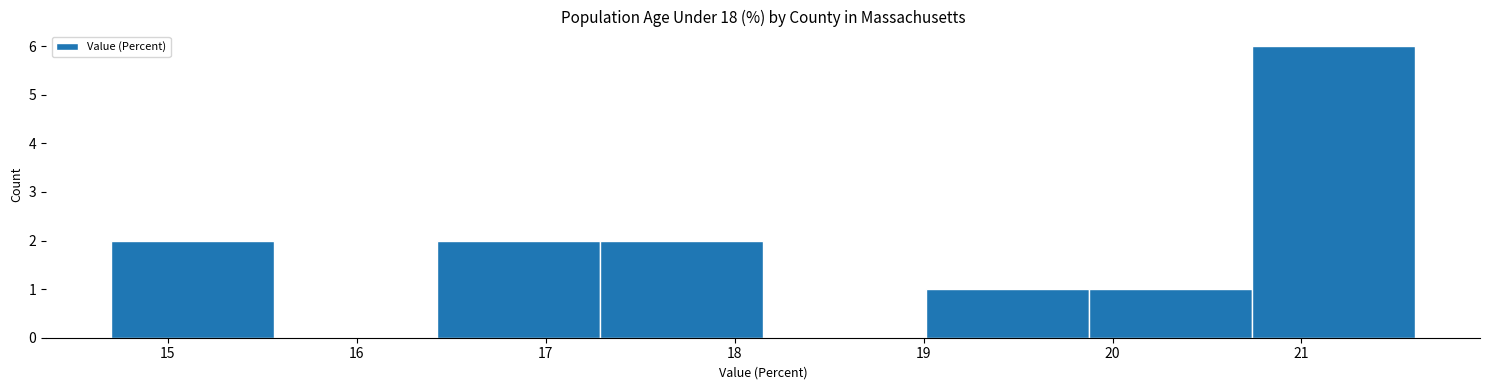

Reading left to right, list every bar in this chart as the range it spans on the x-axis followed by its height. Neither the bar edges nor the heights are printed on the chart, so give them approximately, as read against the axes.

14.7 to 15.6: 2
15.6 to 16.4: 0
16.4 to 17.3: 2
17.3 to 18.2: 2
18.2 to 19.0: 0
19.0 to 19.9: 1
19.9 to 20.7: 1
20.7 to 21.6: 6